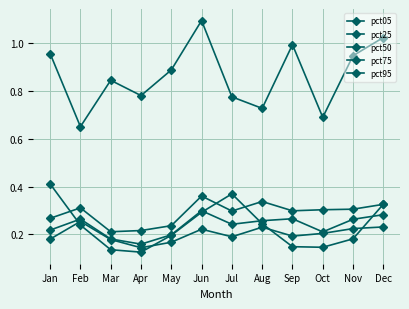

What is the value of the pct95 point at the 10th from the left?

0.7